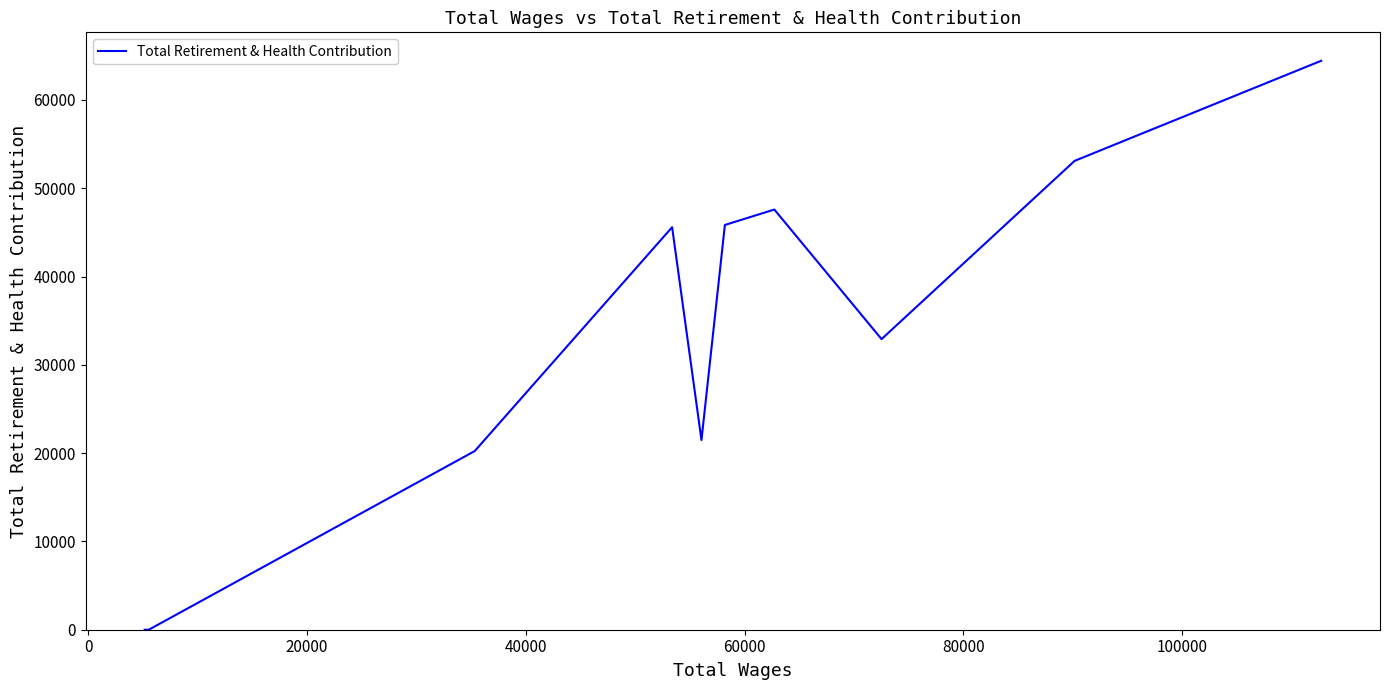

Count the number of values greater than 32911.

5